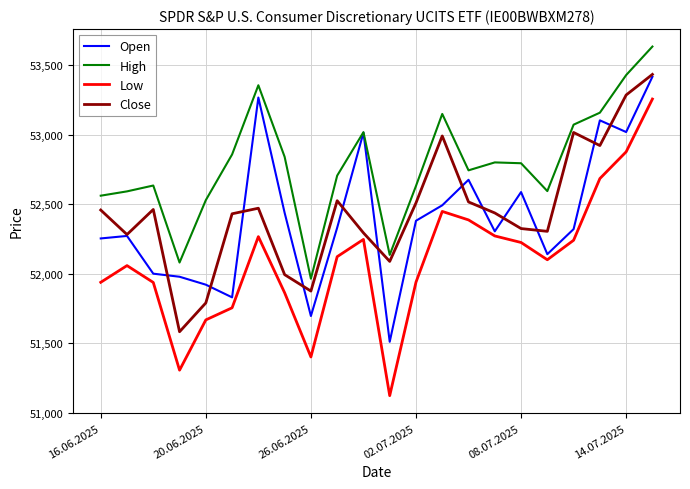

Which series has the widest spread of values?

Low